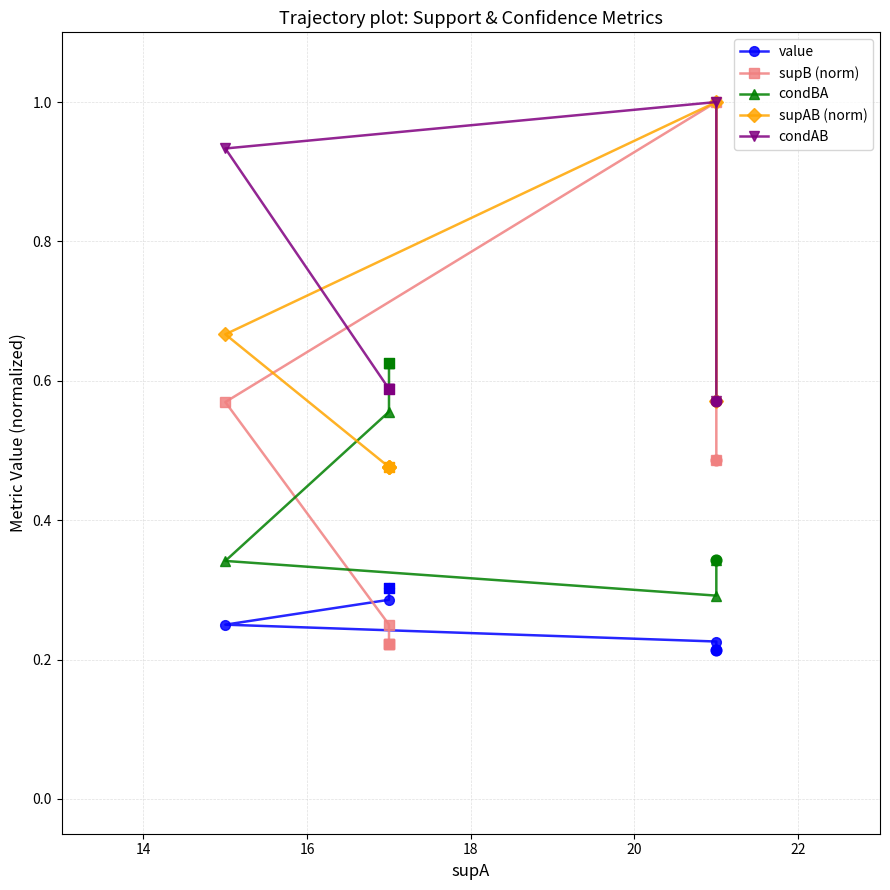

Which series contains the lowest Y value?

value